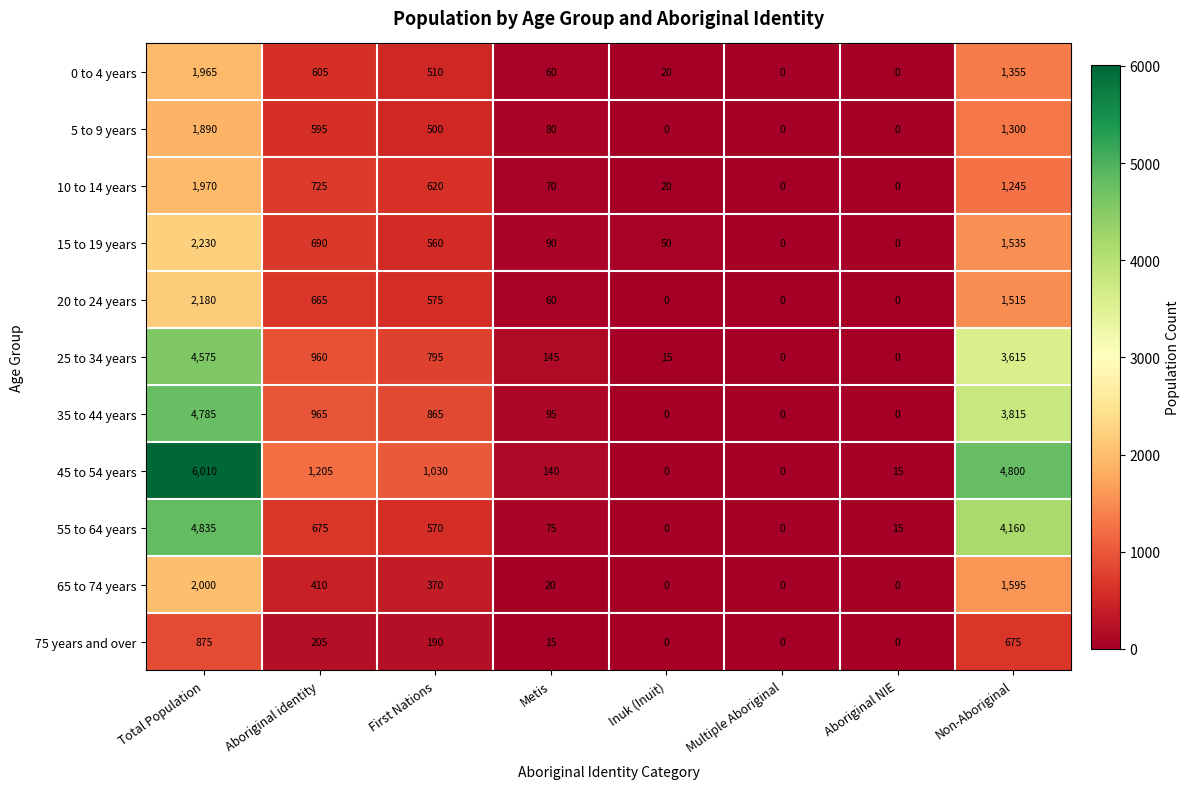

At which label does 5 to 9 years first exceed 500?

Total Population